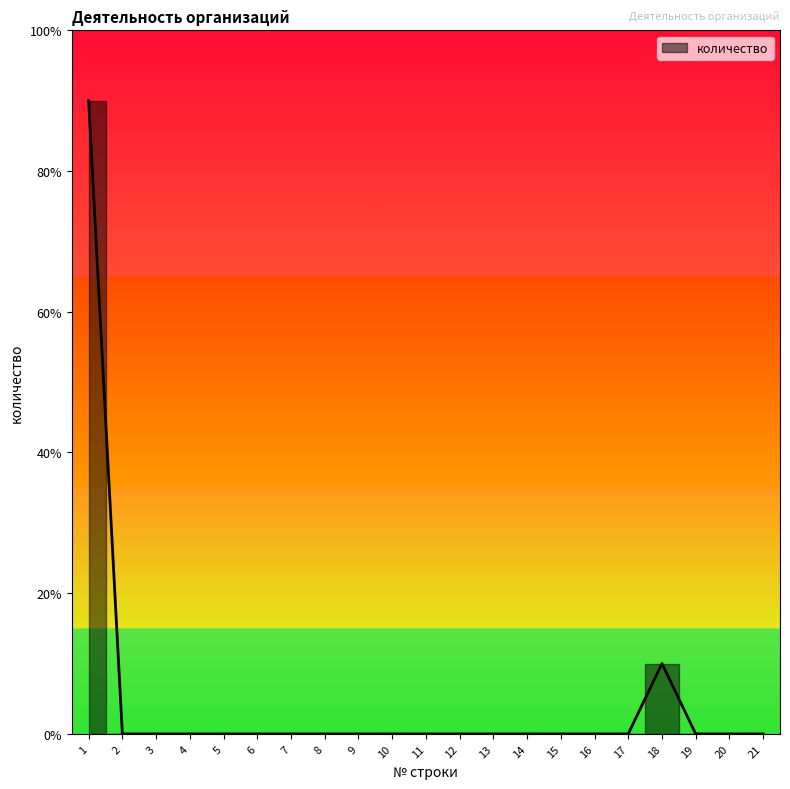

What is the sum of all values?

10